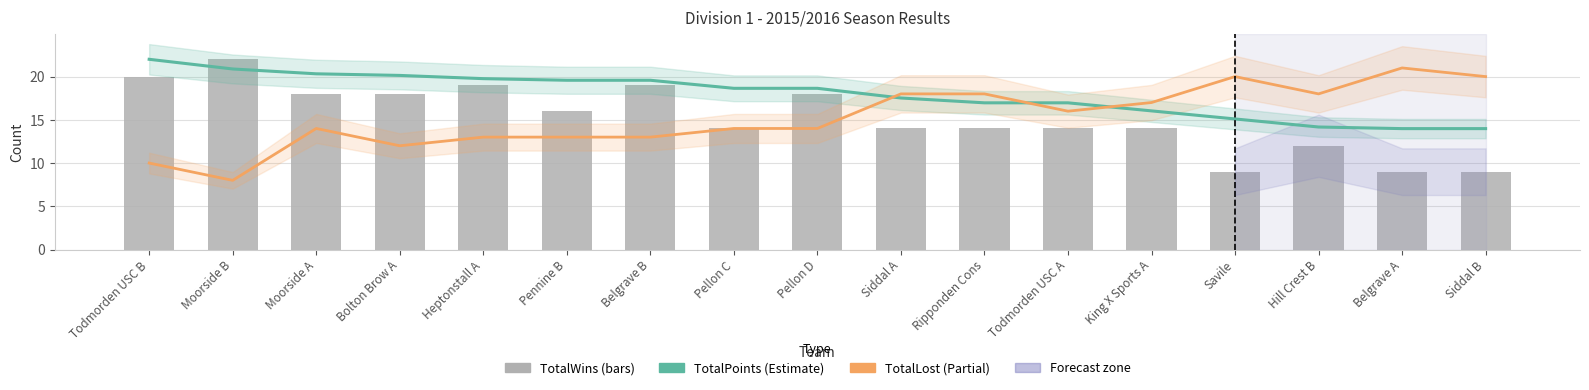

How many groups of bars are there?

17